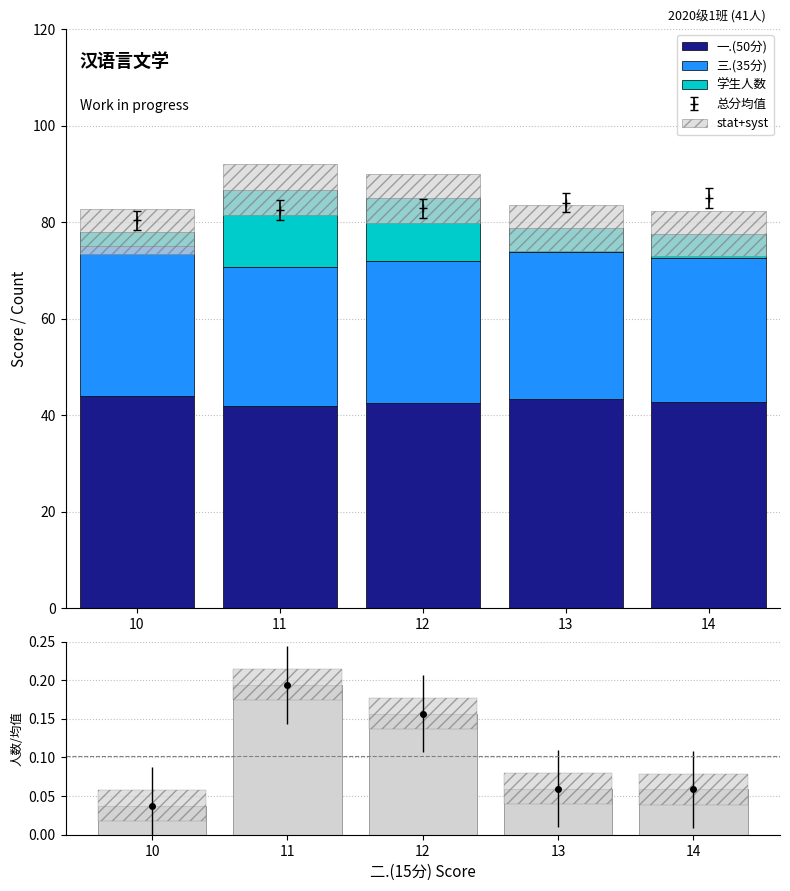

Reading left to right, transcribe all the data shown in this chart.

一.(50分): 44.0	41.9	42.5	43.4	42.8
三.(35分): 31.0	28.9	29.5	30.4	29.8
学生人数: 3.0	16.0	13.0	5.0	5.0
人数/总分均值: 0.0	0.2	0.2	0.1	0.1